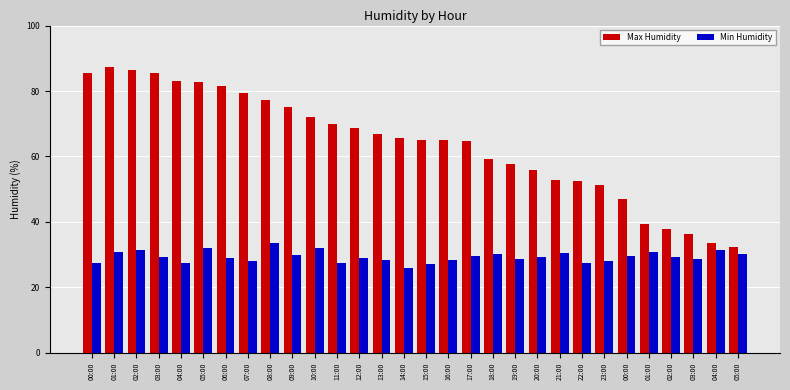

At how many categories does at least one series exceed 34?

28